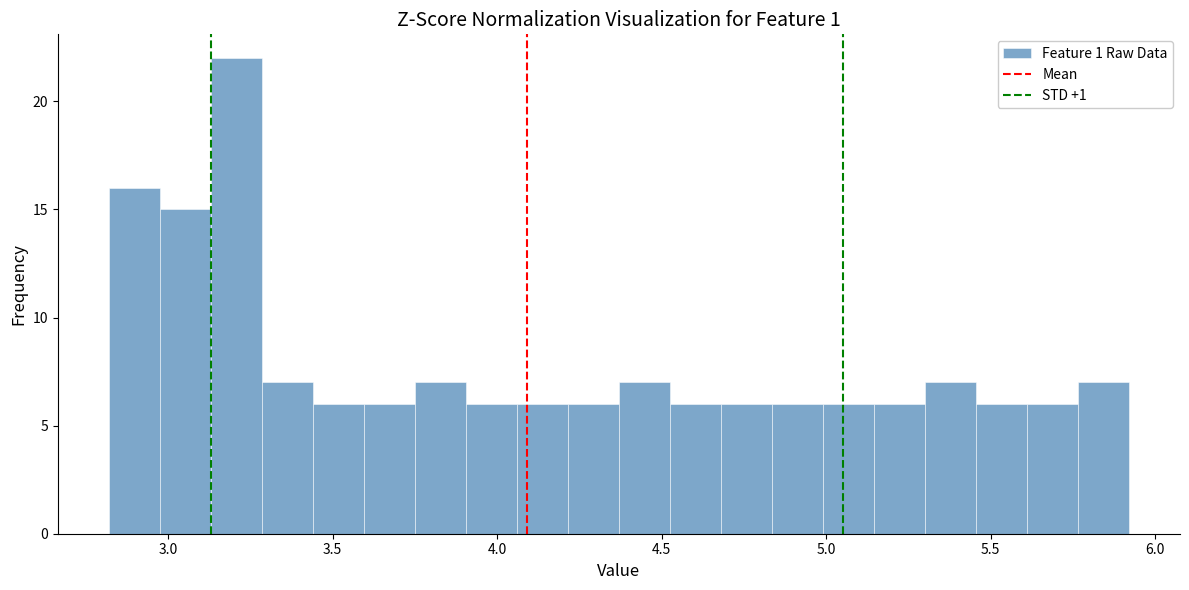

Around what value on the x-axis is the tallest bar? Give the approximate position of its centre, as read against the axis.

3.20